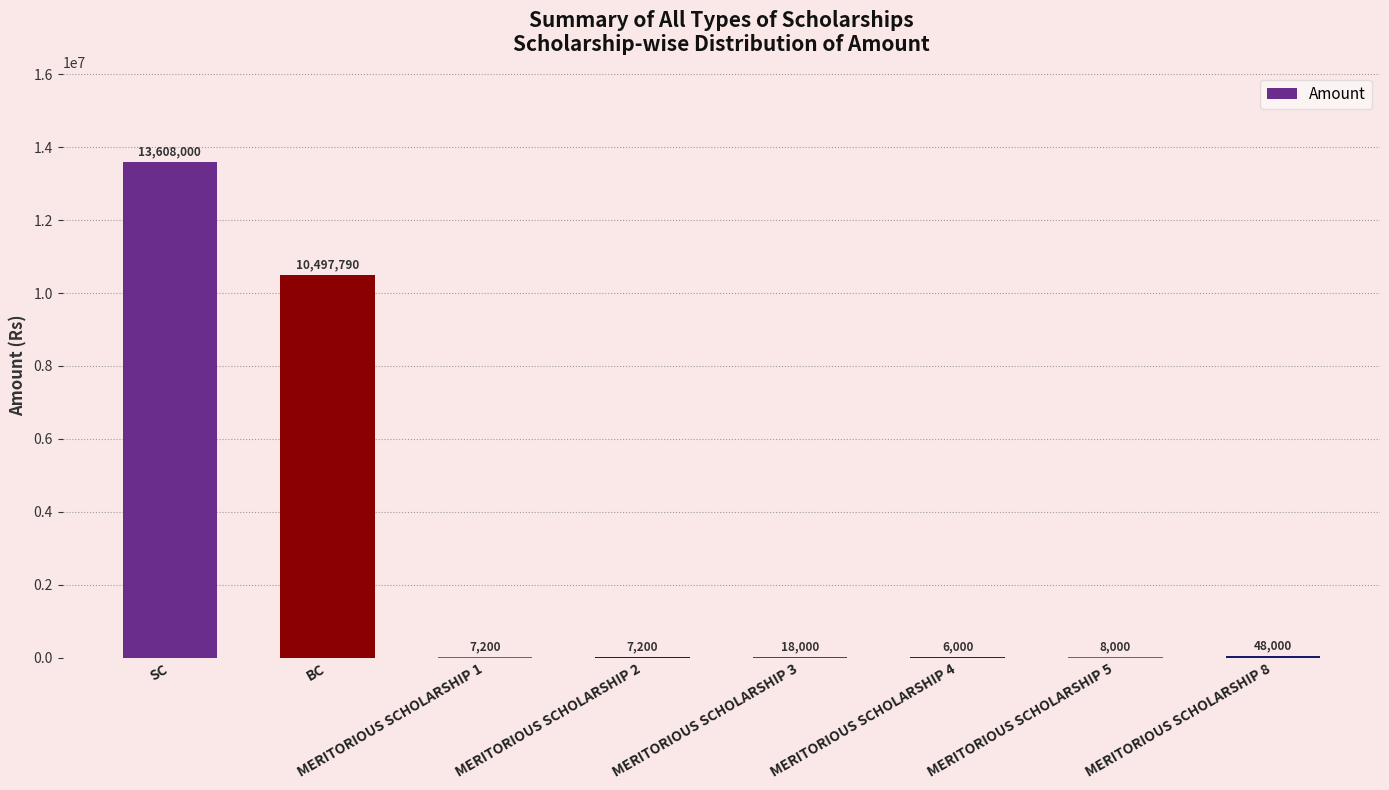

Are the bars horizontal?

No